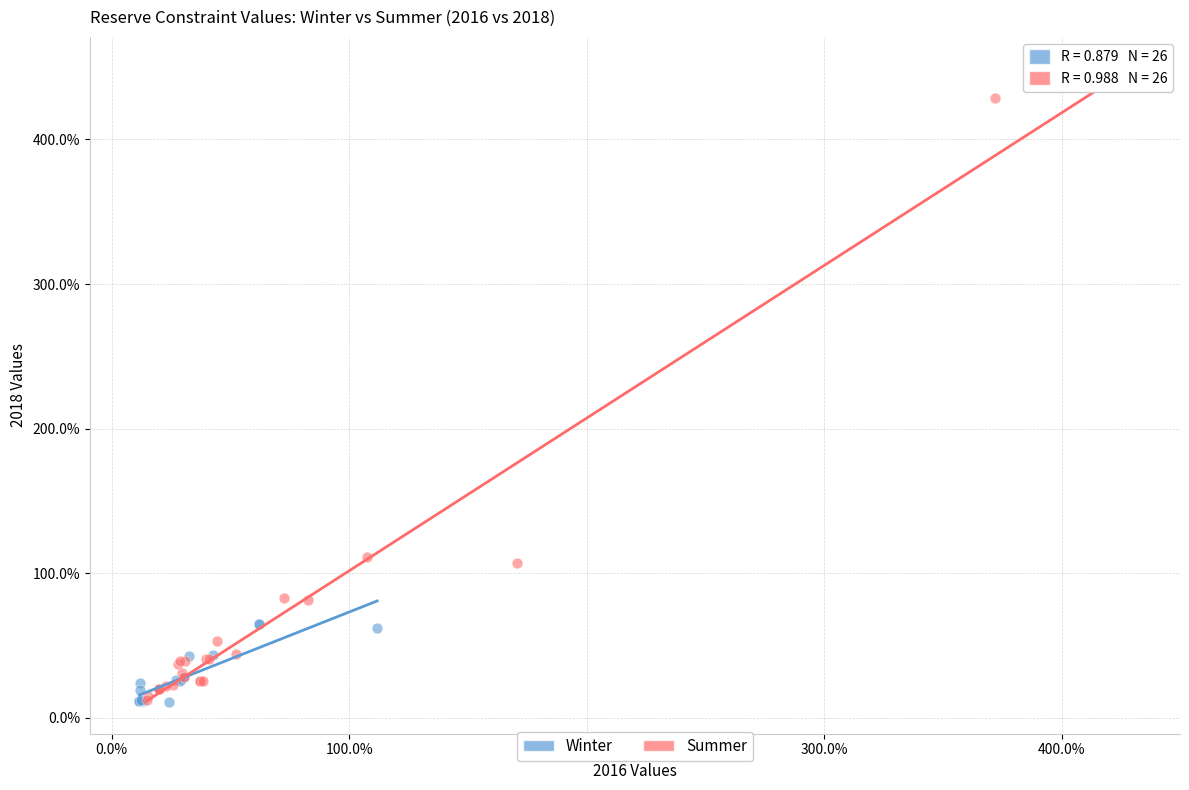

Which series has the widest spread of Y values?

Summer